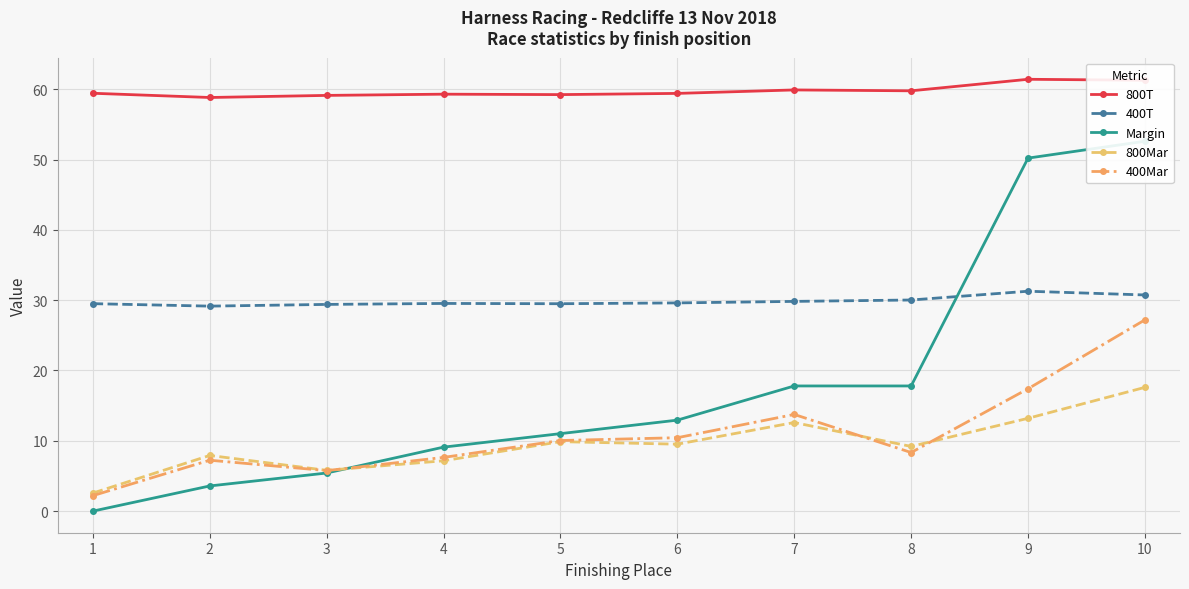

Does the chart display data point markers on the line(s)?

Yes